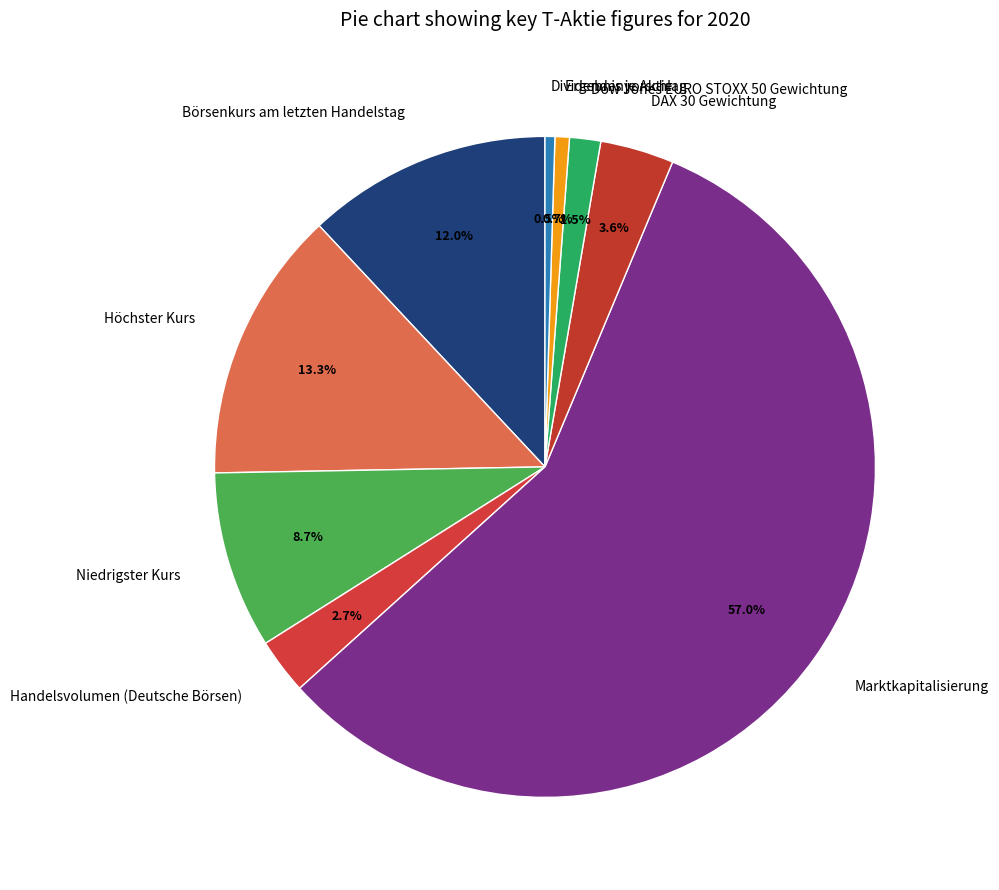

To the nearest percent, what portion does DAX 30 Gewichtung represent?

4%